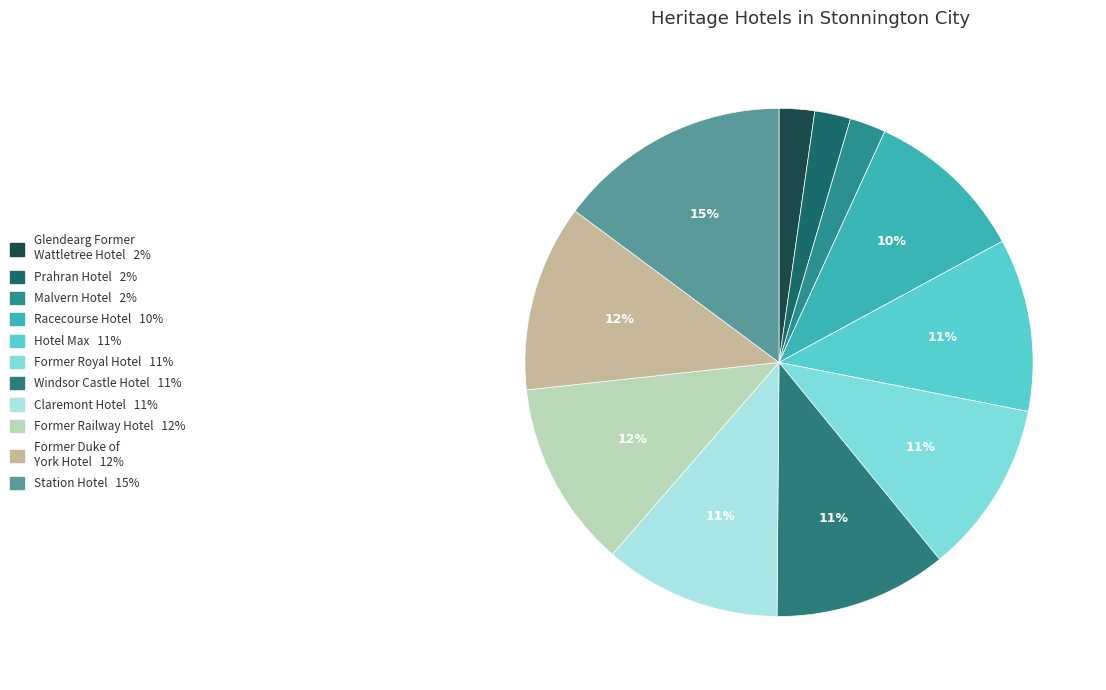

Which slice is the smallest?

Glendearg Former Wattletree Hotel